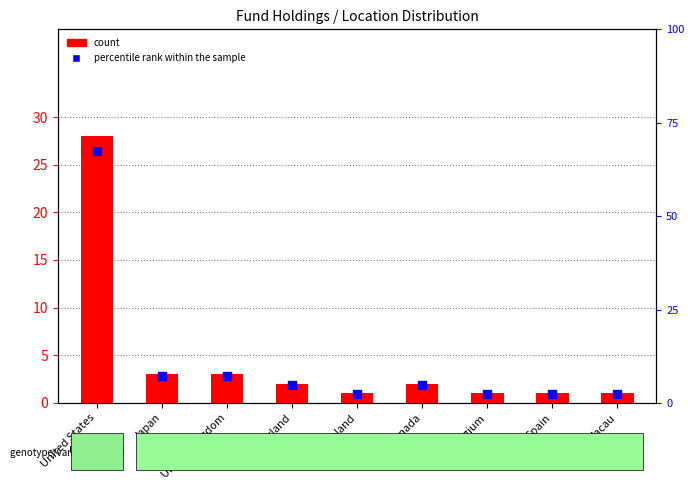

What are all the series names shown in the legend?

count, percentile rank within the sample